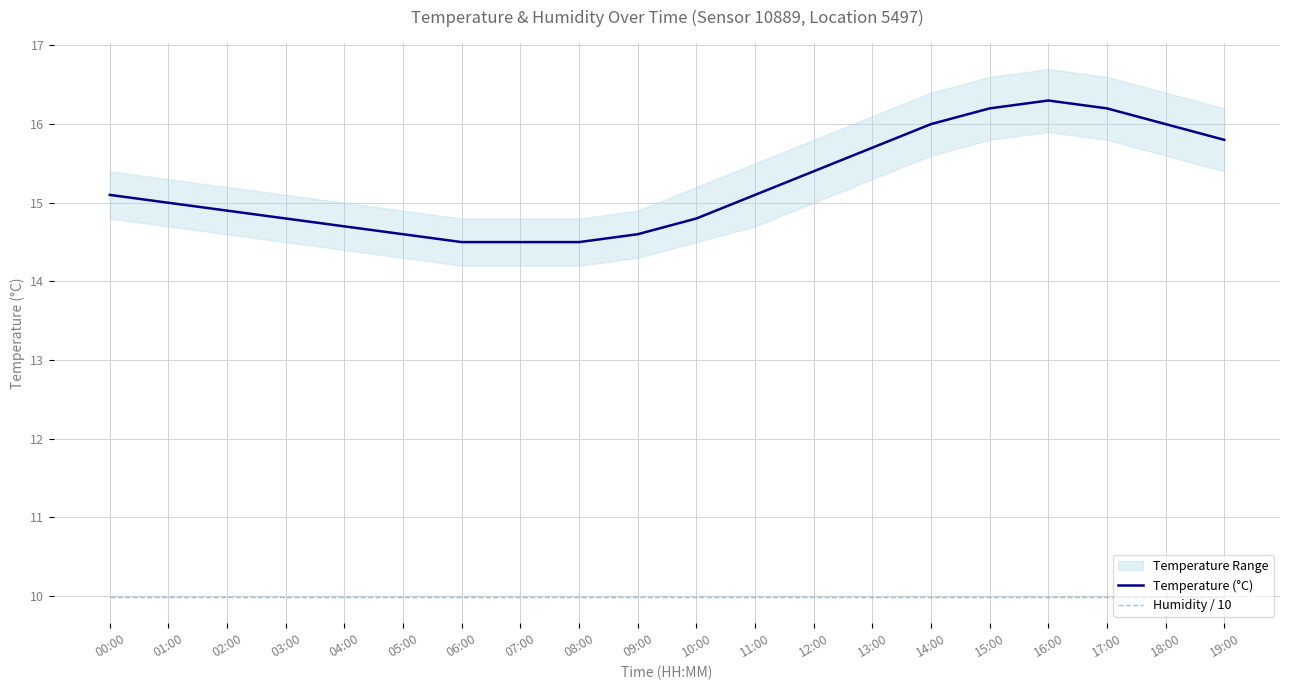

What position from the left is 11:00?

12